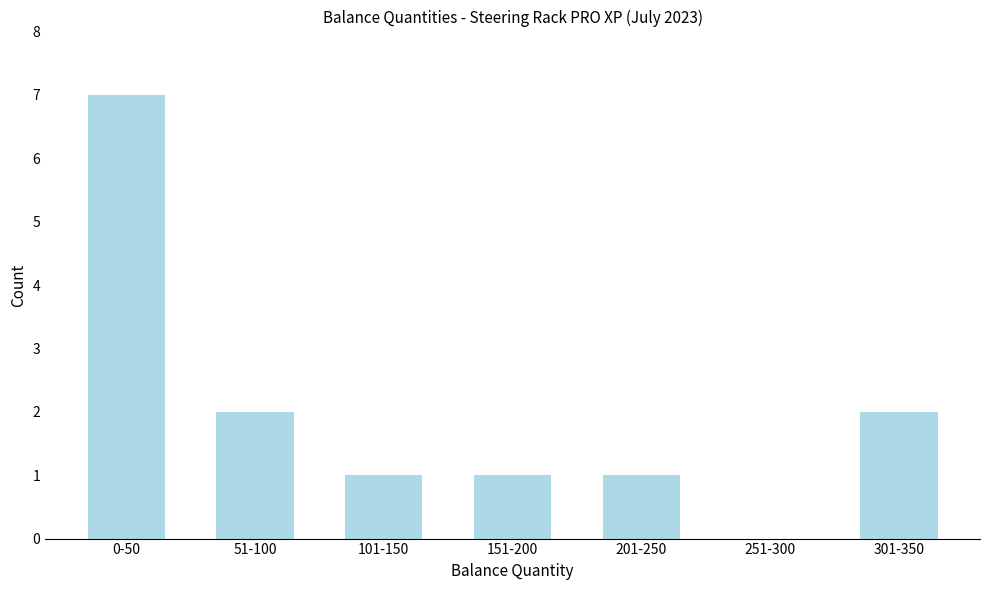

Reading left to right, list all the values displayed in this chart.

0-50=7	51-100=2	101-150=1	151-200=1	201-250=1	251-300=0	301-350=2